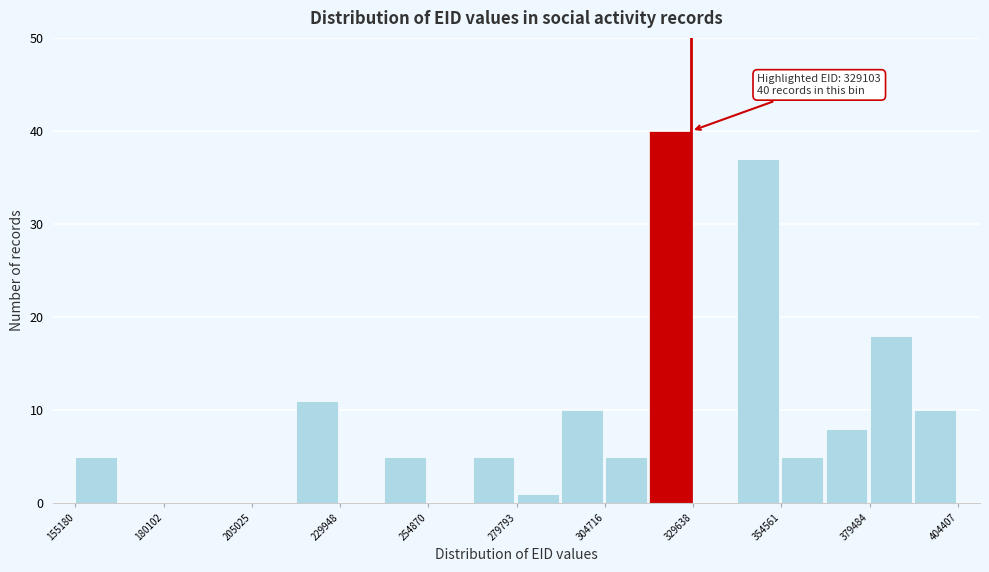

Around what value on the x-axis is the tallest bar? Give the approximate position of its centre, as read against the axis.

325000